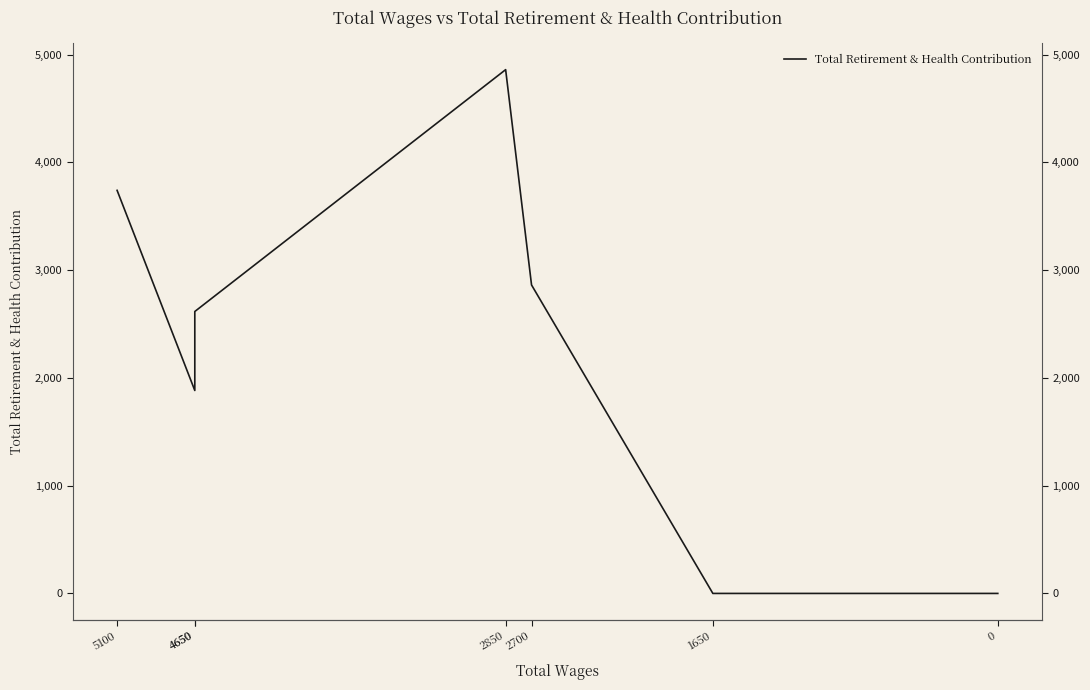

Reading left to right, what are all the values shown in this chart?

3740	1883	2616	4860	2862	0	0